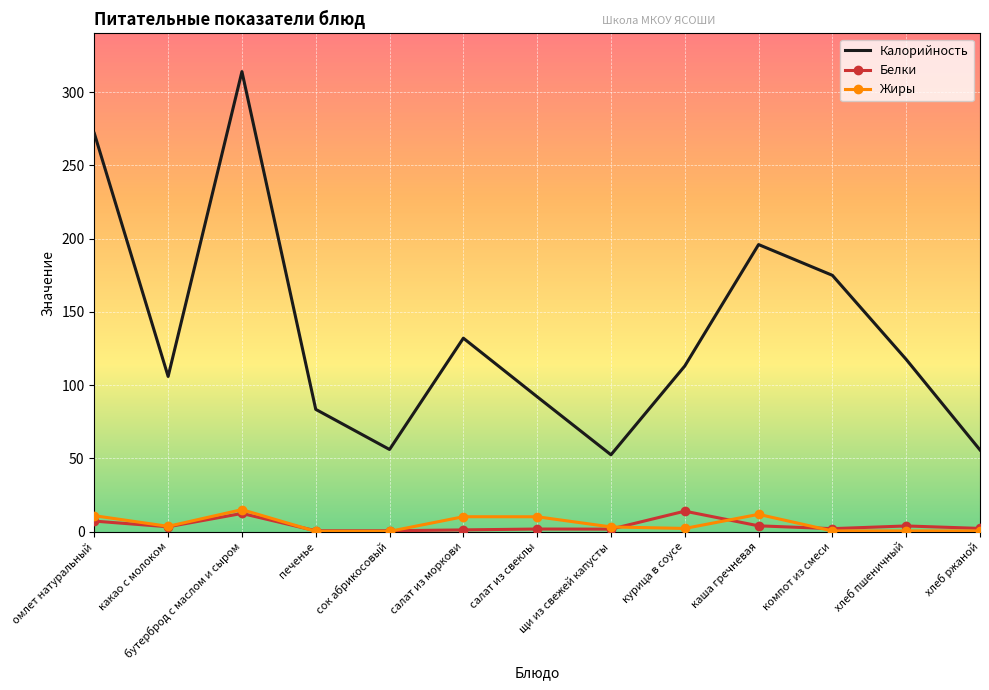

Which series changed the most between щи из свежей капусты and курица в соусе?

Калорийность